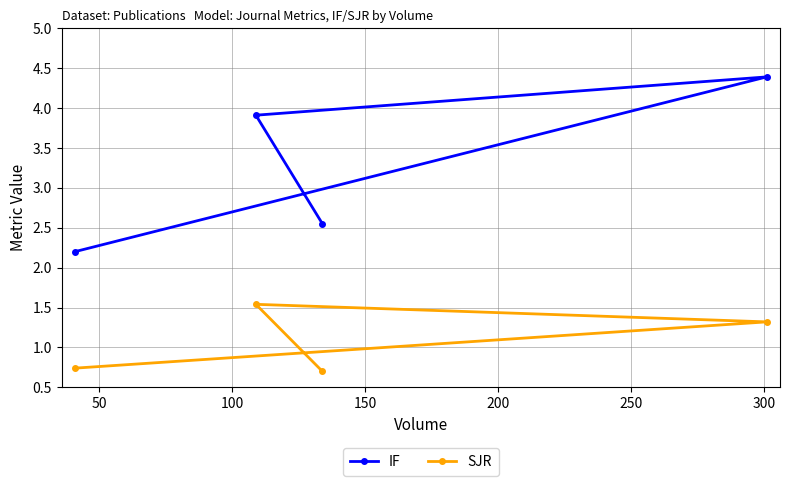

How many values in the SJR series are below 1?

2